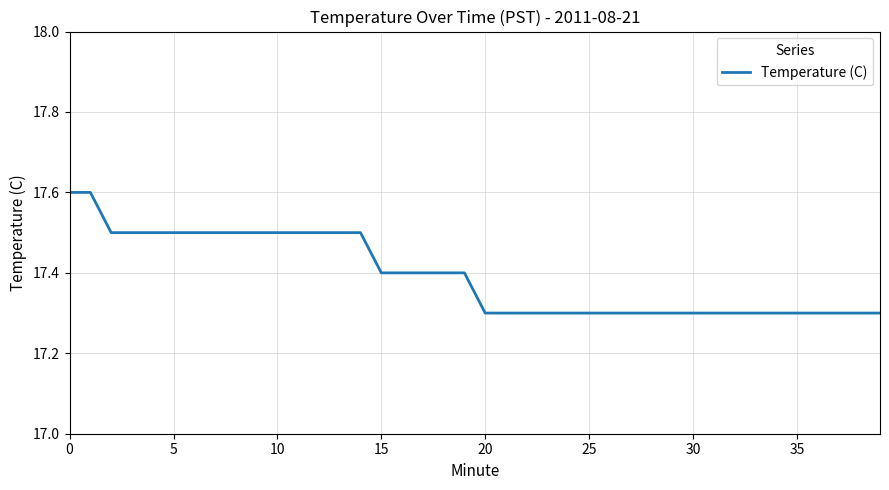

What is the greatest value displayed?

17.6